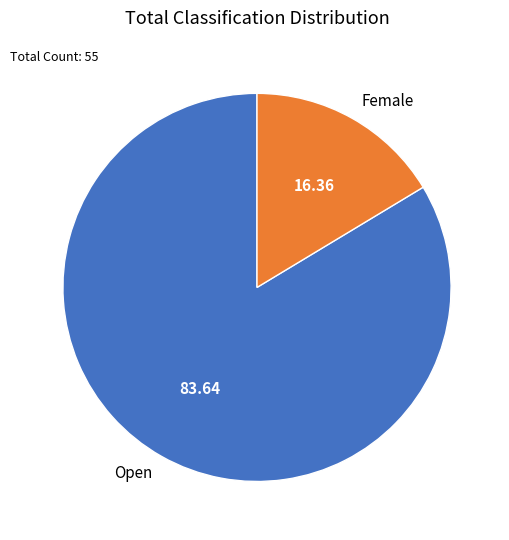

Combined, do Female and Open account for over 50%?

Yes